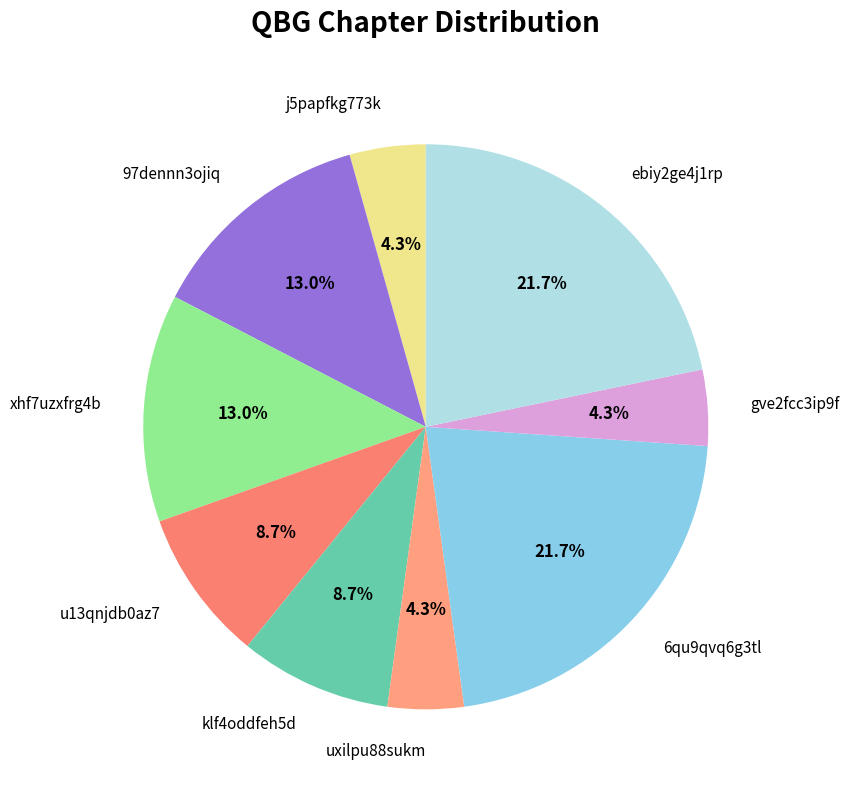

What portion of the pie excludes 97dennn3ojiq?

87.0%